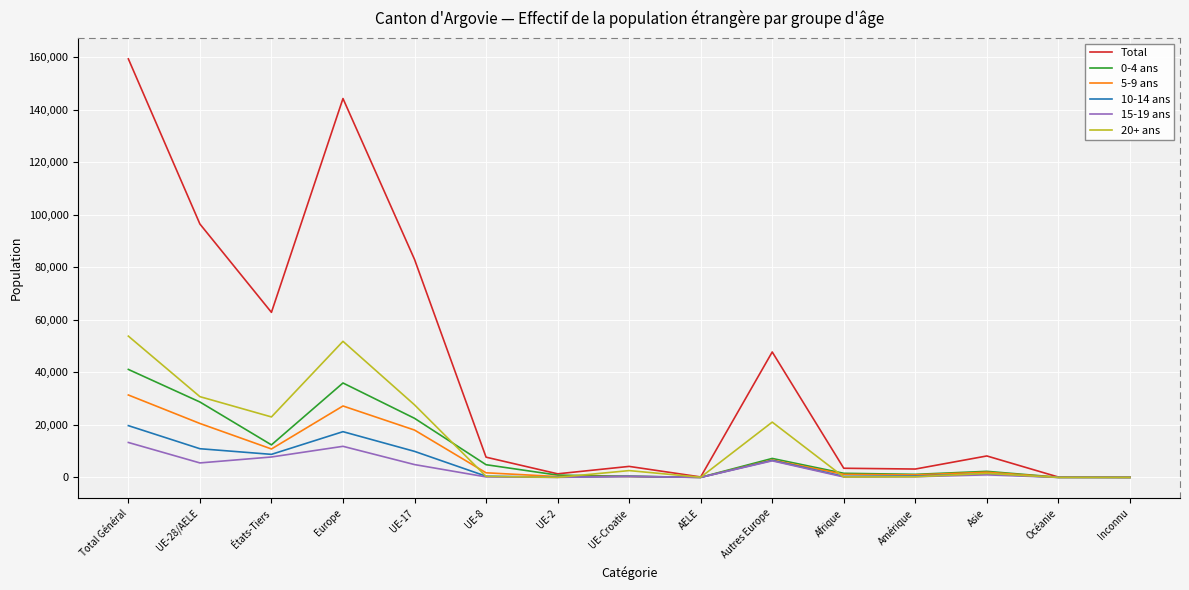

Does the chart display data point markers on the line(s)?

No